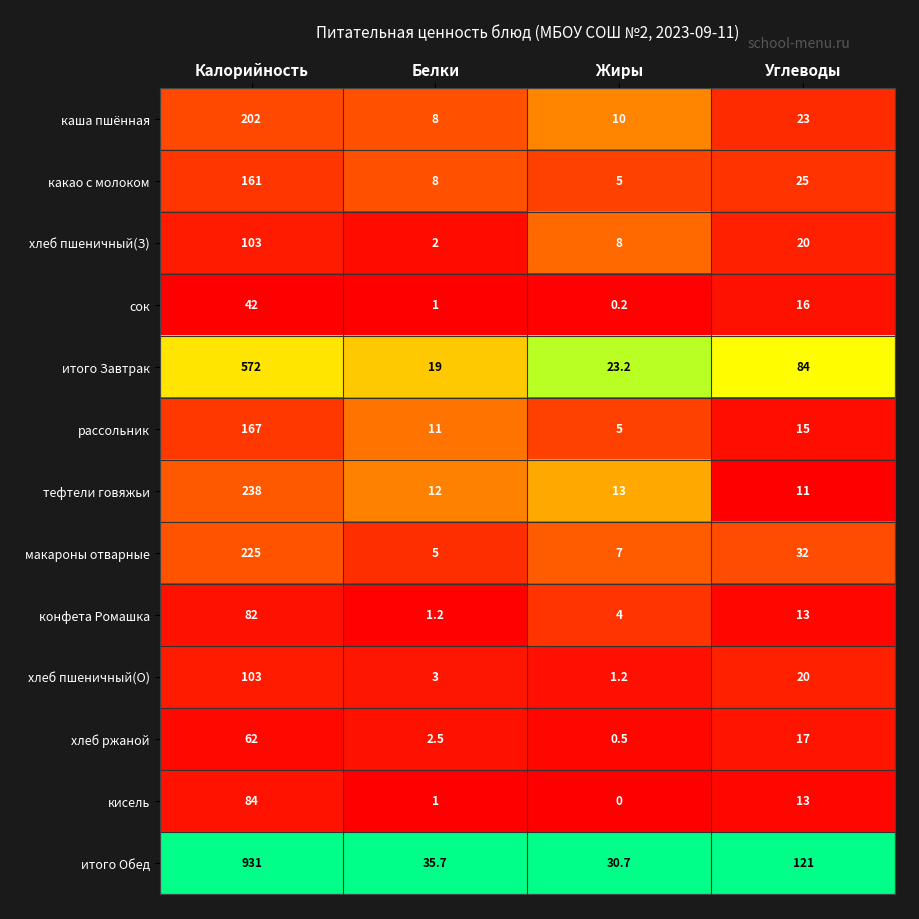

What is the total value across all series at Углеводы?

410.0